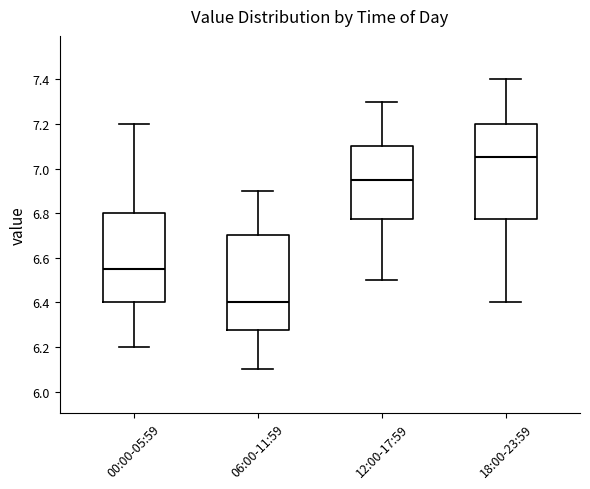

Reading left to right, read every box against the y-axis: the position of its median line, the range the box covers, and the ends of its whiskers. The values are not printed on the chart, so give them approximately, as read against the axis.

00:00-05:59: median 6.56, box 6.40 to 6.80, whiskers 6.20 to 7.20
06:00-11:59: median 6.40, box 6.28 to 6.70, whiskers 6.10 to 6.90
12:00-17:59: median 6.96, box 6.78 to 7.10, whiskers 6.50 to 7.30
18:00-23:59: median 7.06, box 6.78 to 7.20, whiskers 6.40 to 7.40